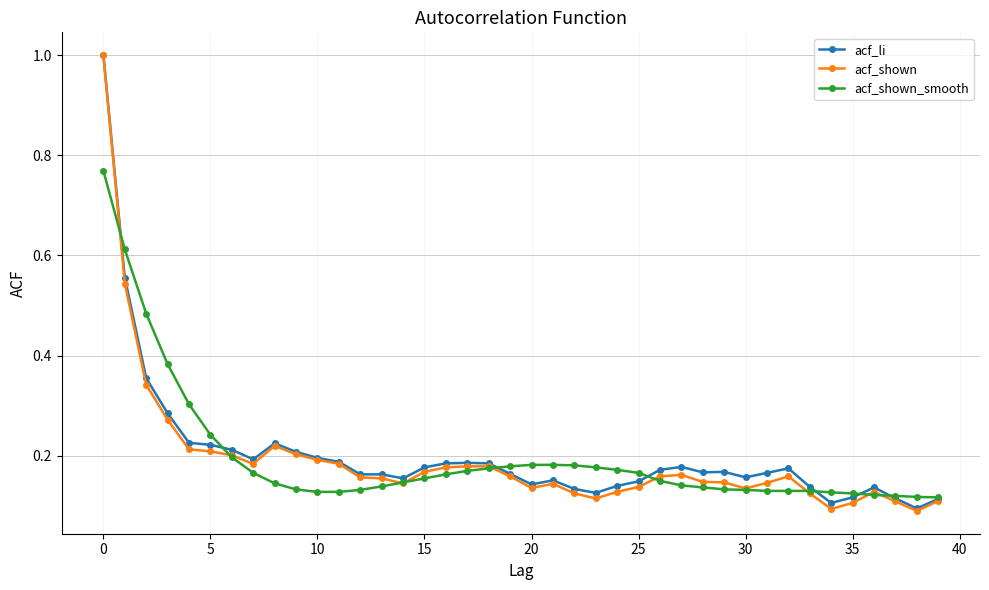

At how many categories does at least one series exceed 0?

40